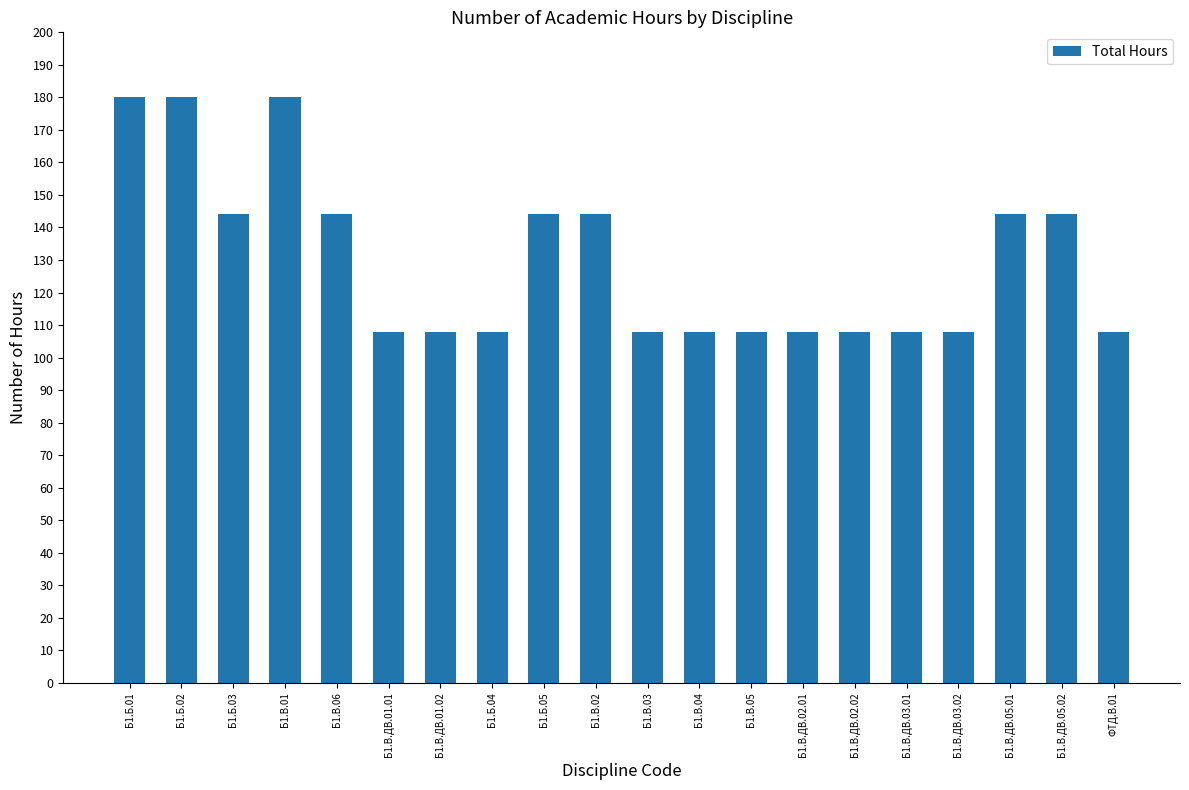

What is the difference between the maximum and minimum values?

72